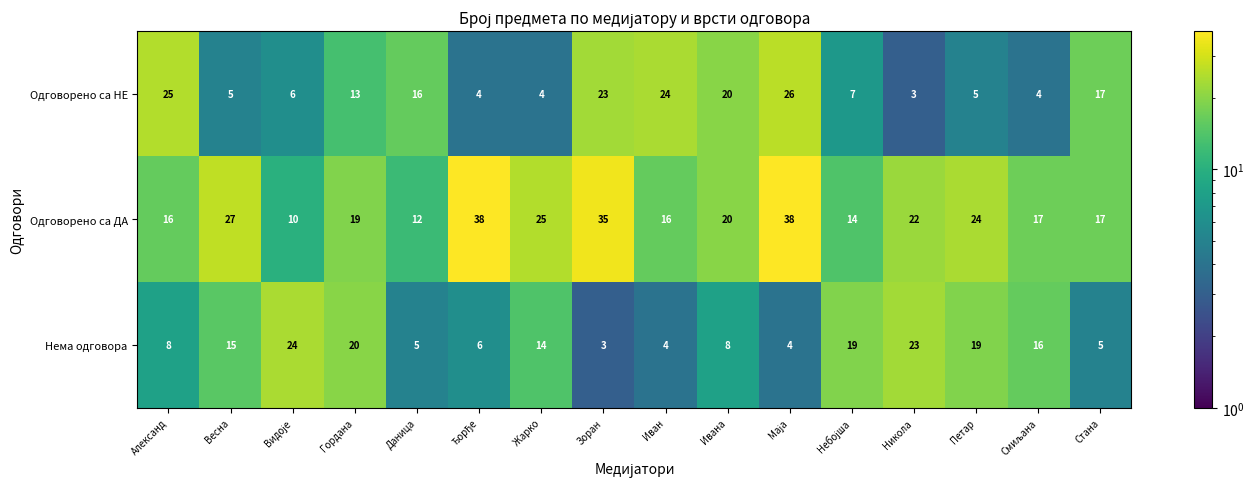

Where is Нема одговора nearest to the value 13?

Жарко